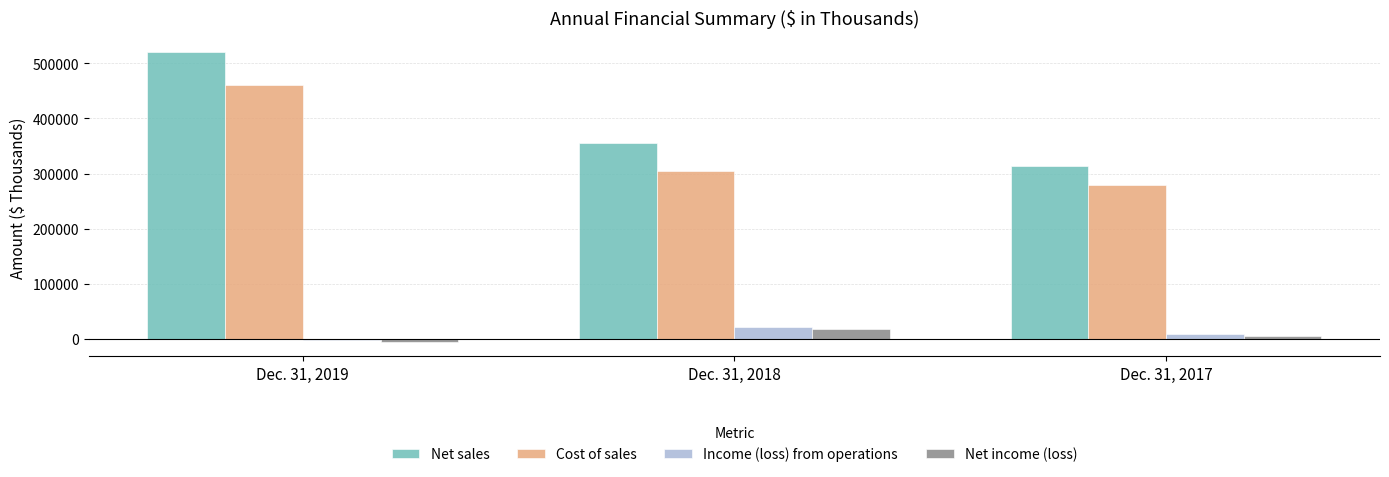

At which label is Net sales closest to 416517?

Dec. 31, 2018